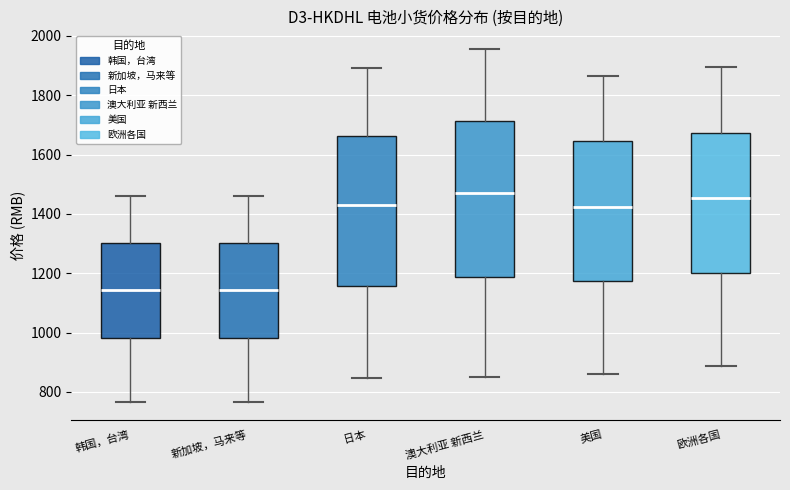

Reading left to right, read every box against the y-axis: the position of its median line, the range the box covers, and the ends of its whiskers. The values are not printed on the chart, so give them approximately, as read against the axis.

韩国，台湾: median 1140, box 980 to 1300, whiskers 760 to 1460
新加坡，马来等: median 1140, box 980 to 1300, whiskers 760 to 1460
日本: median 1440, box 1160 to 1660, whiskers 840 to 1900
澳大利亚 新西兰: median 1480, box 1180 to 1720, whiskers 860 to 1960
美国: median 1420, box 1180 to 1640, whiskers 860 to 1860
欧洲各国: median 1460, box 1200 to 1680, whiskers 880 to 1900